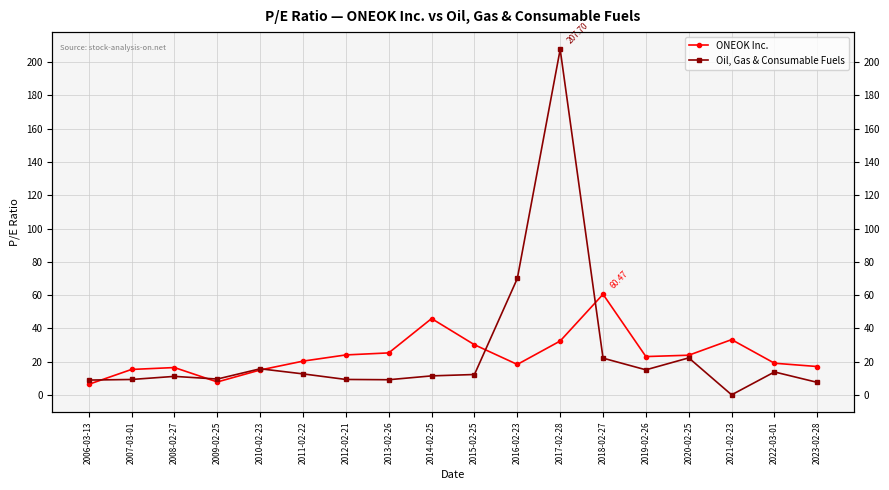

What is the greatest value displayed?

207.7